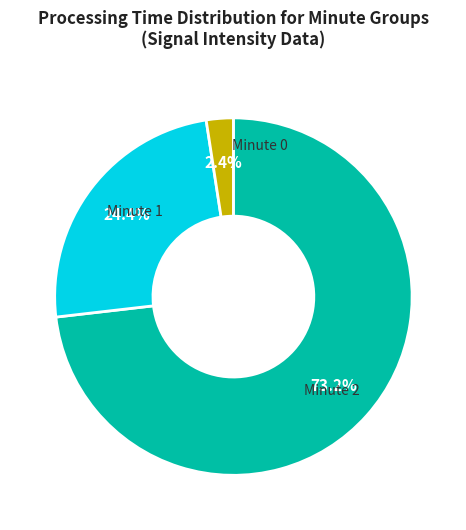

Does any single category account for the majority?

Yes